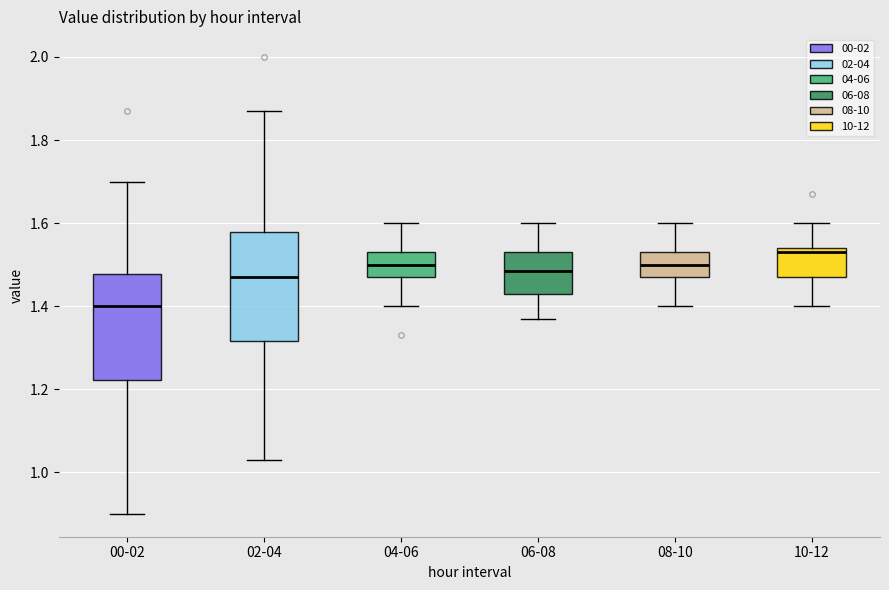

Where does the upper whisker of the box for 08-10 end on the y-axis? The values are not printed on the chart, so give them approximately, as read against the axis.

1.60